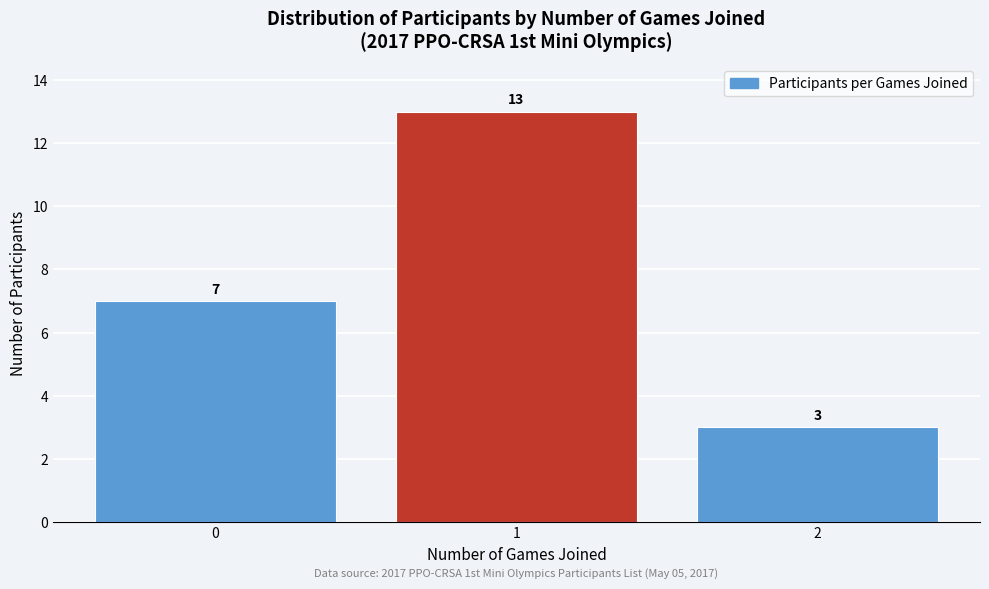

Reading left to right, transcribe all the data shown in this chart.

7	13	3